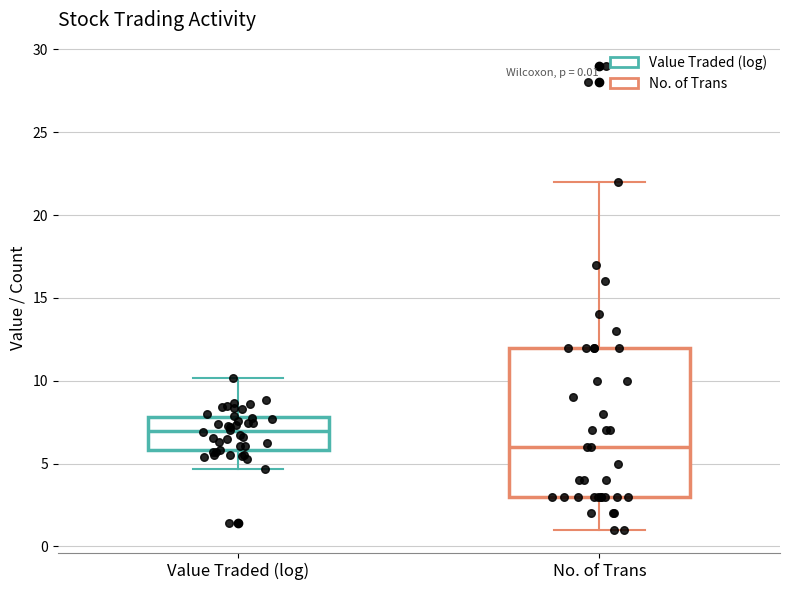

Comparing the boxes themselves (not the whiskers), which one is the tallest?

No. of Trans